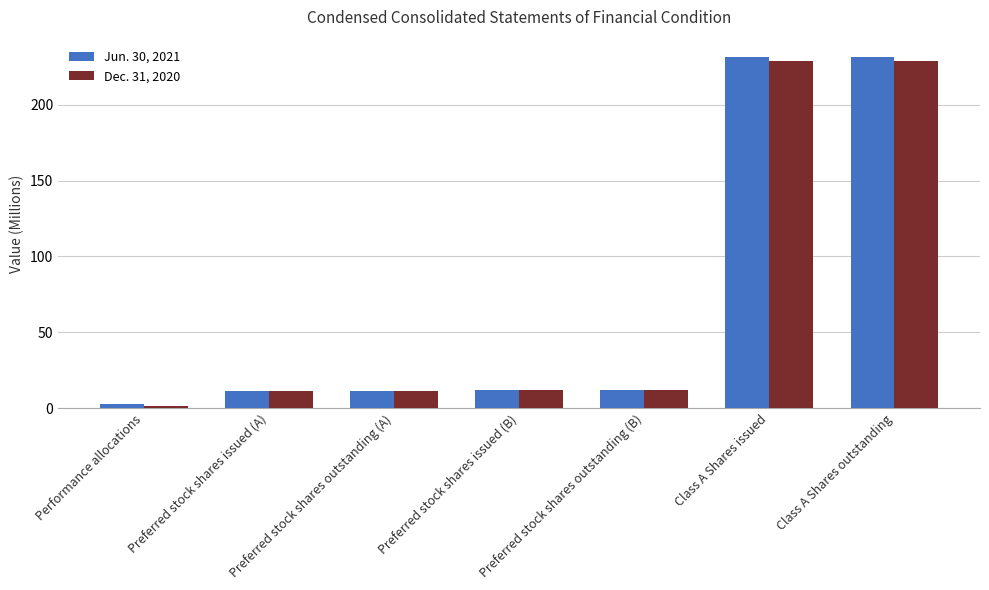

Reading left to right, transcribe all the data shown in this chart.

Jun. 30, 2021: 2.7	11.0	11.0	12.0	12.0	231.4	231.4
Dec. 31, 2020: 1.6	11.0	11.0	12.0	12.0	228.9	228.9